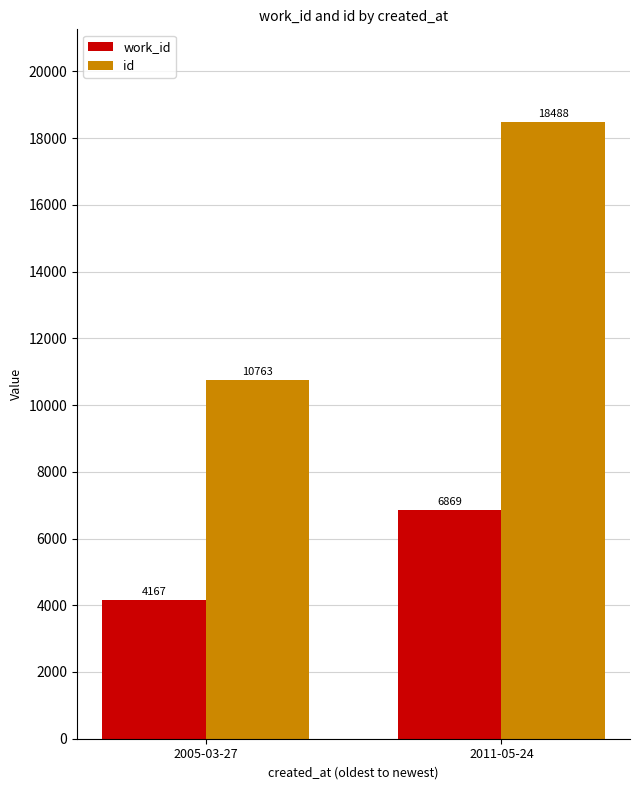

Where is work_id nearest to the value 5518?

2005-03-27